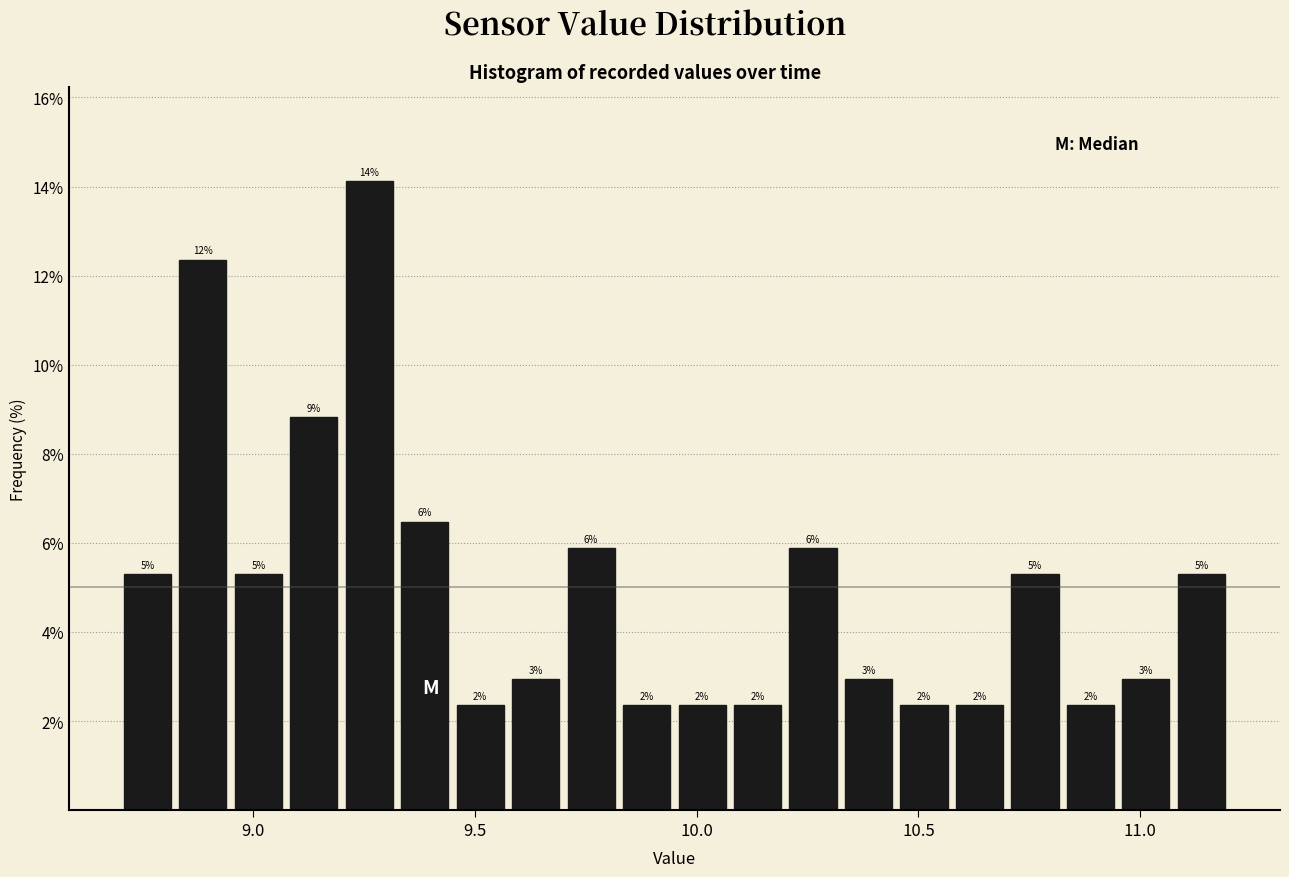

Read against the x-axis, roughly where is the centre of the tallest bar?

9.25